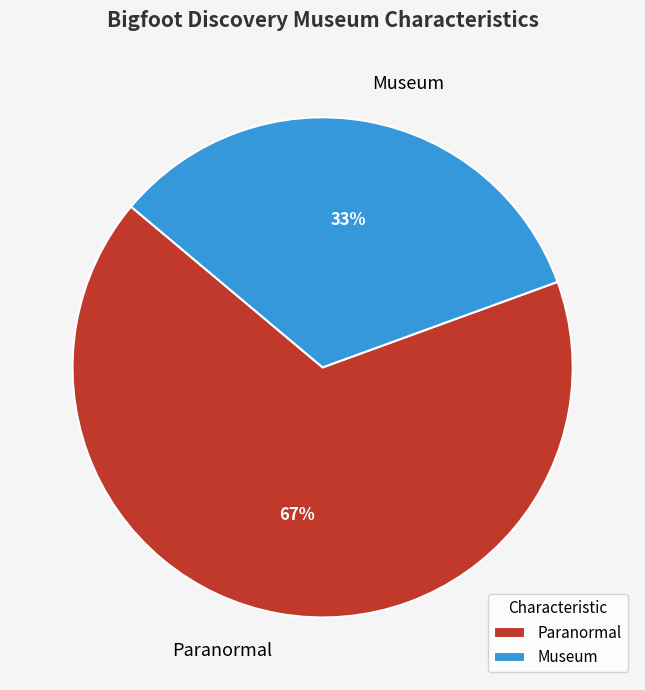

What percentage is the Paranormal slice, to the nearest percent?

67%